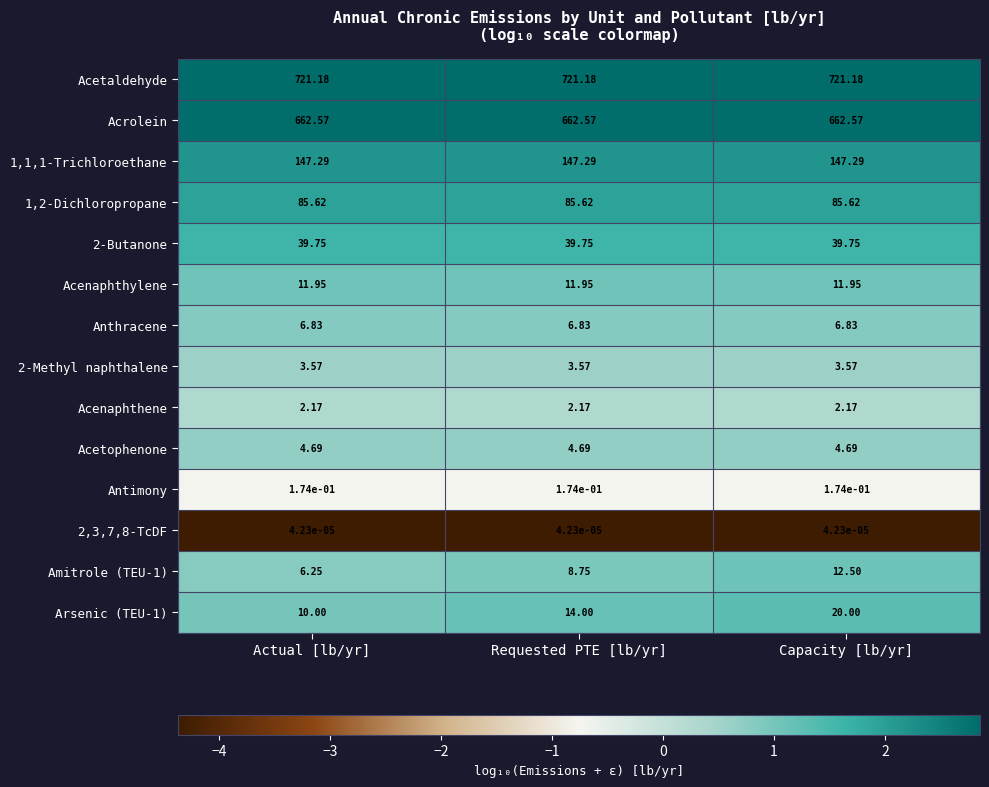

Which series has the widest spread of values?

Arsenic (TEU-1)